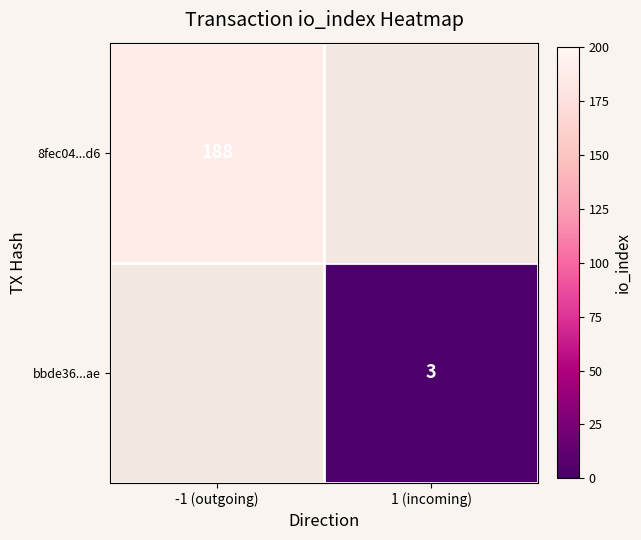

The bbde36...ae series shows 3 at 1 (incoming). True or false?

True